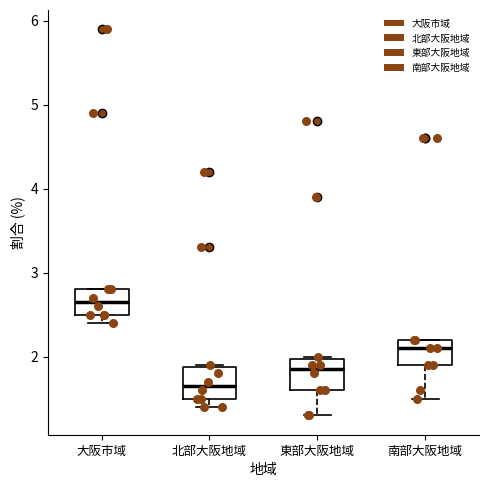

Where is the lower edge of the box for 東部大阪地域 on the y-axis? The values are not printed on the chart, so give them approximately, as read against the axis.

1.6